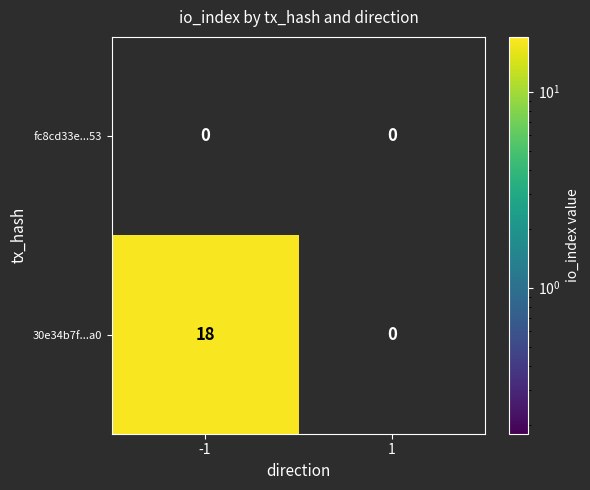

True or false: 30e34b7f...a0 has a value of 6 at 1.

False